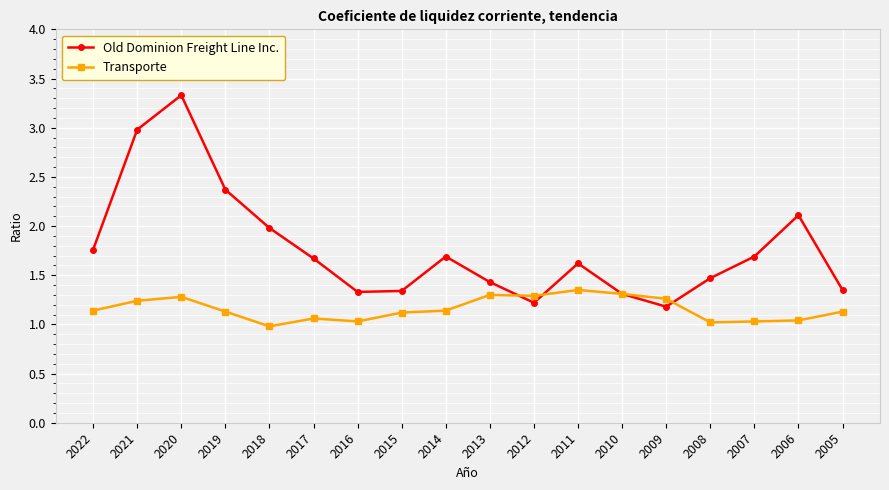

List the series in order of their overall mean, lowest first.

Transporte, Old Dominion Freight Line Inc.